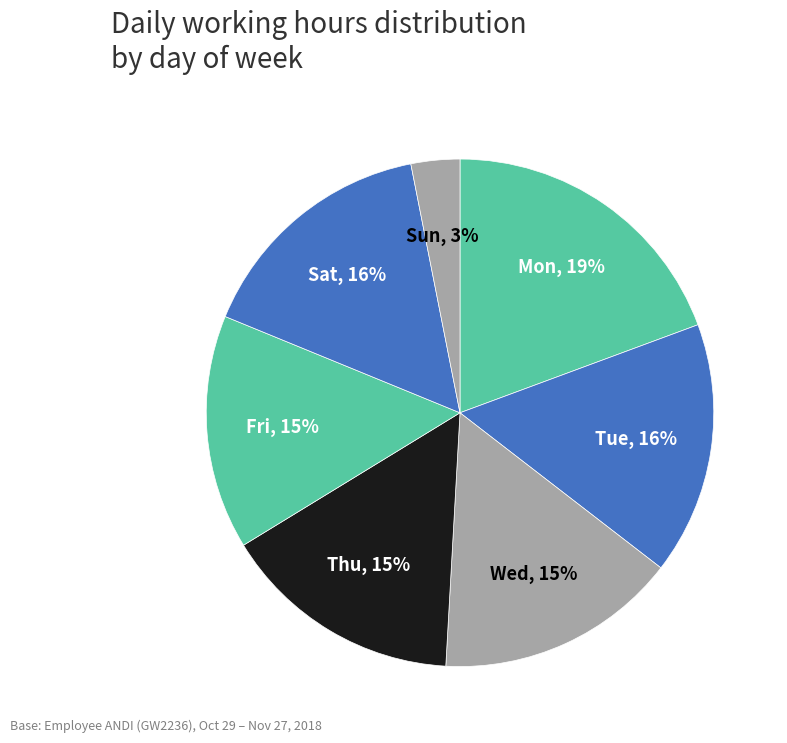

To the nearest percent, what is the average slice percentage?

14%